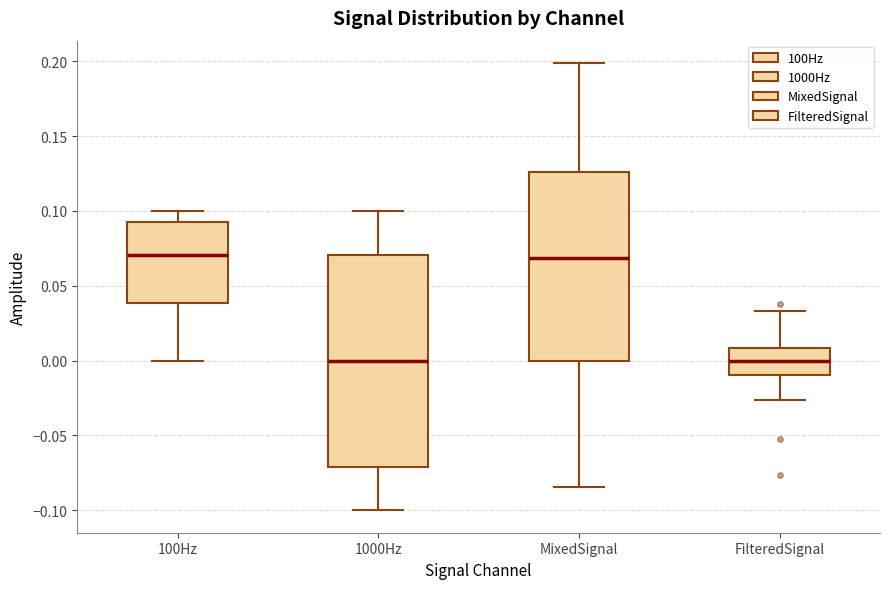

Reading left to right, transcribe this box plot: for each box, give where its median line is, the range the box spans, and where its two whiskers end, as read against the y-axis. The values are not printed on the chart, so give them approximately, as read against the axis.

100Hz: median 0.070, box 0.040 to 0.090, whiskers 0.000 to 0.100
1000Hz: median 0.000, box -0.070 to 0.070, whiskers -0.100 to 0.100
MixedSignal: median 0.070, box 0.000 to 0.125, whiskers -0.085 to 0.200
FilteredSignal: median 0.000, box -0.010 to 0.010, whiskers -0.025 to 0.035